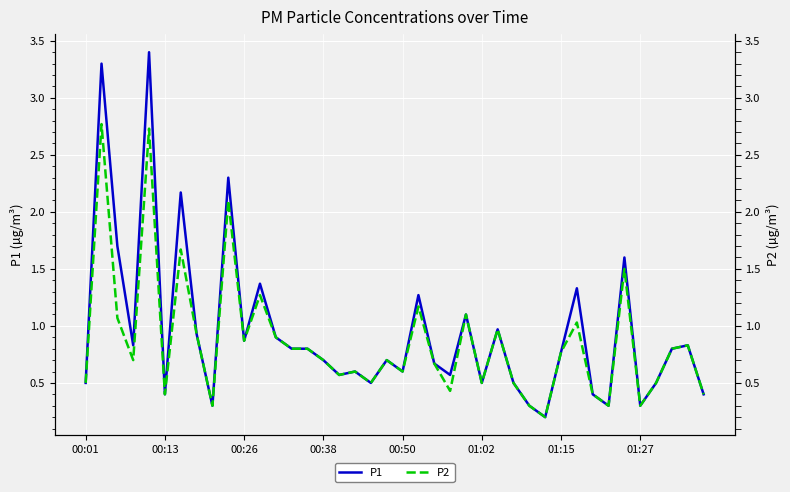

True or false: P1 and P2 cross at least once.

False